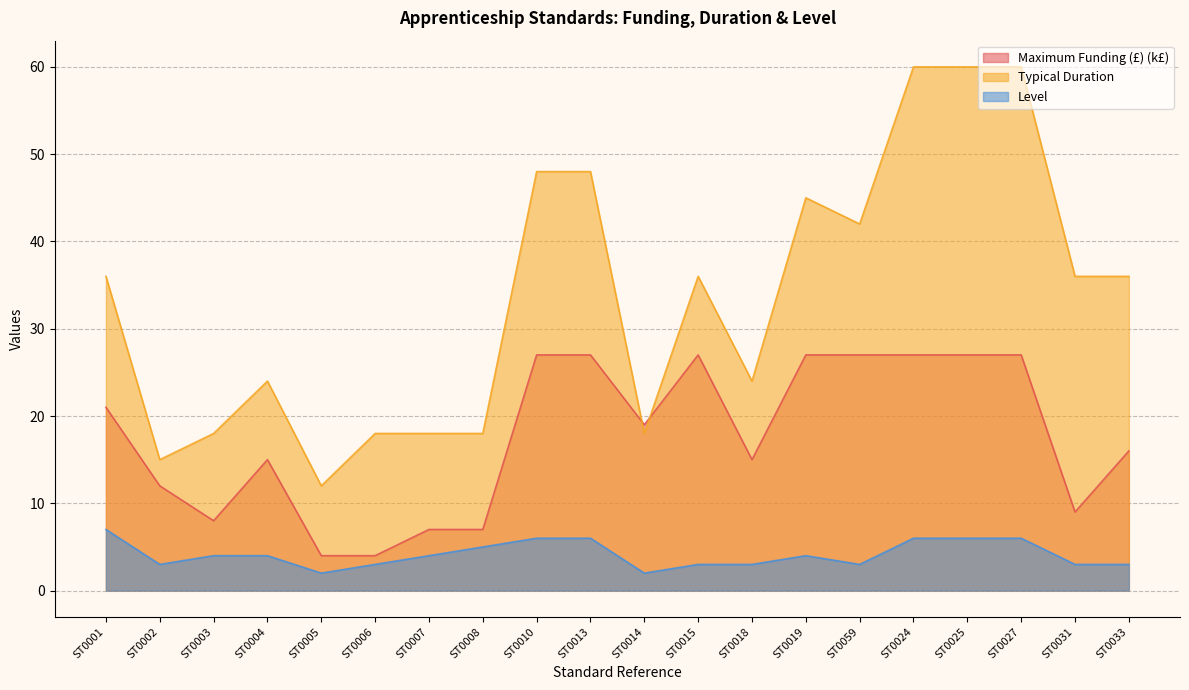

True or false: Maximum Funding (£) and Typical Duration cross at least once.

True